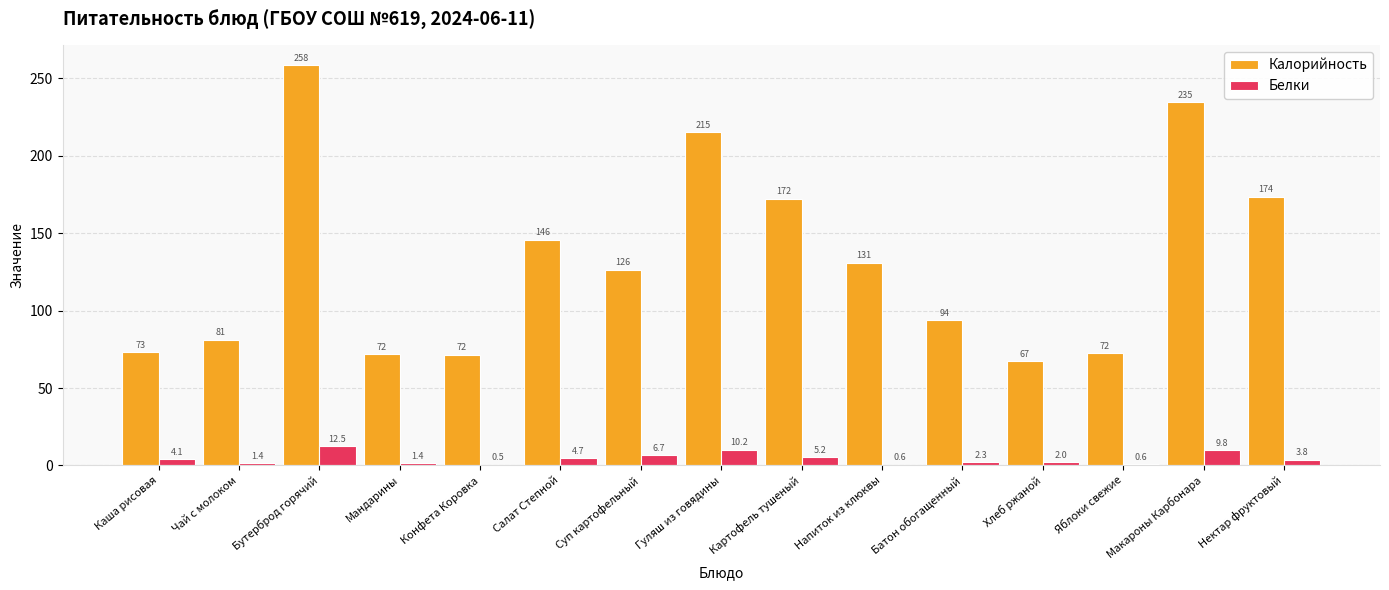

The value of Калорийность at Напиток из клюквы is 131.0. True or false?

True